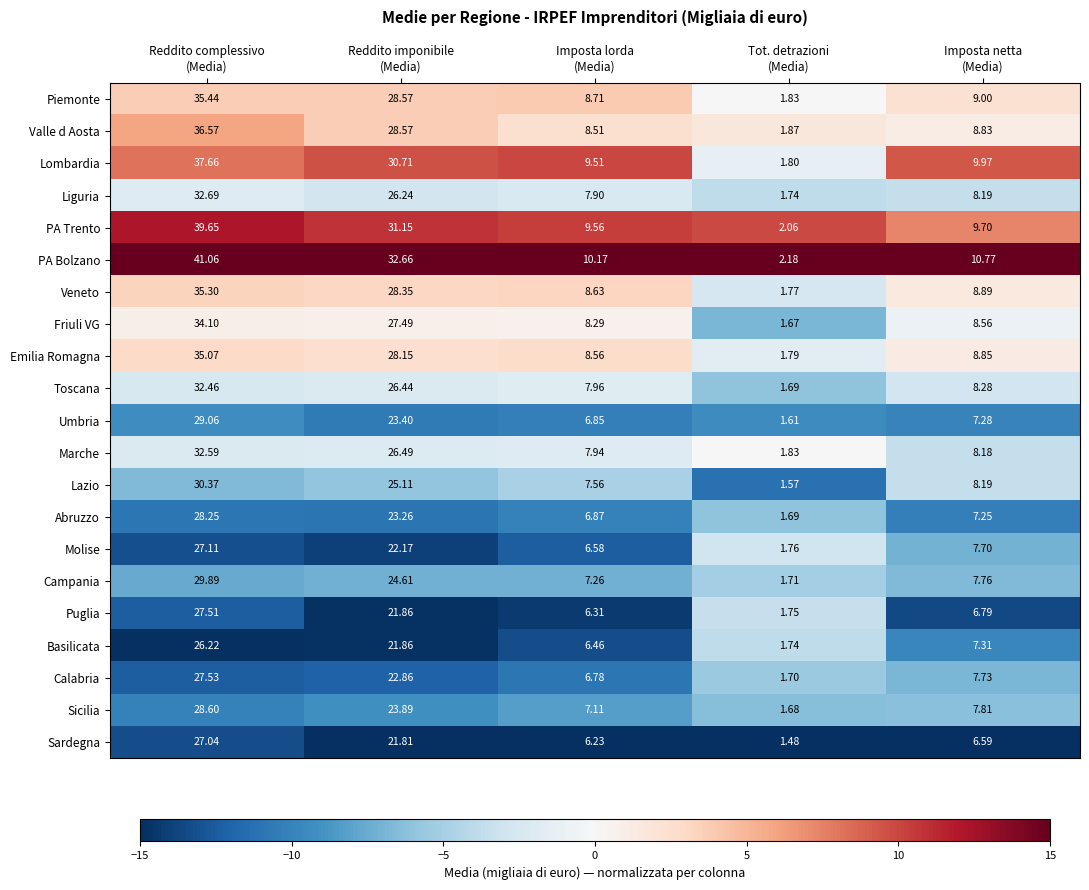

Which series has the largest range (max minus min)?

PA Bolzano